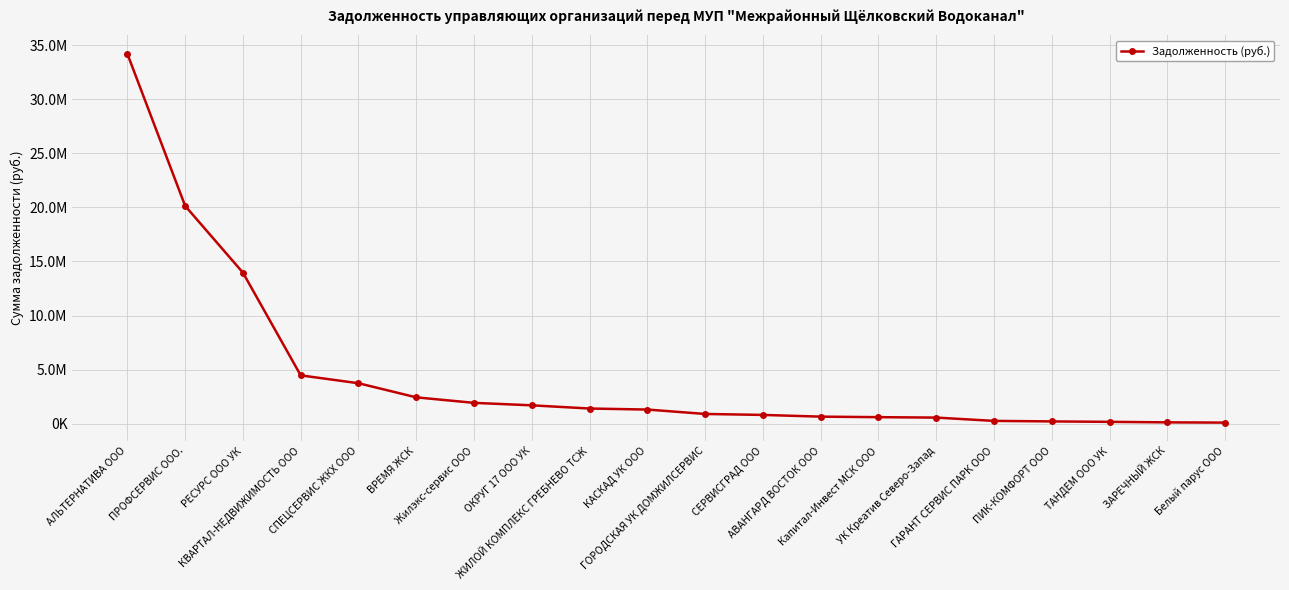

Is this an area chart (filled region under the line)?

No